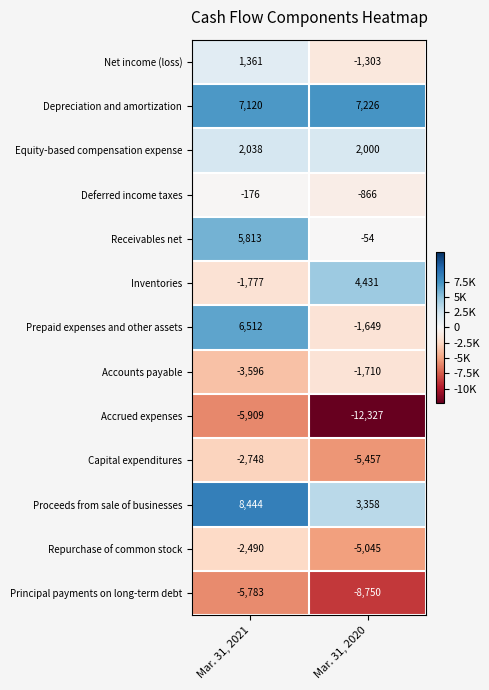

What is the difference between the Principal payments on long-term debt values at Mar. 31, 2020 and Mar. 31, 2021?

2967